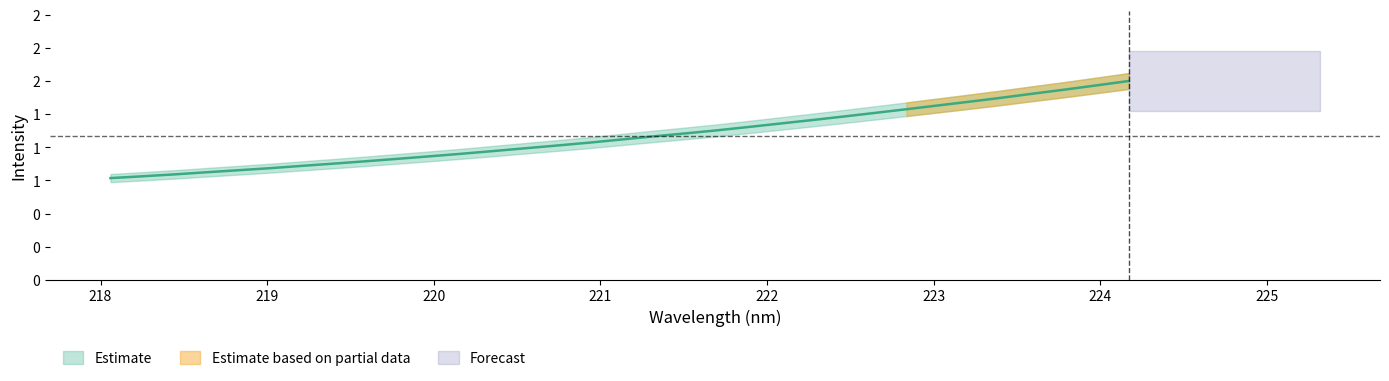

How many values are below 1?

14